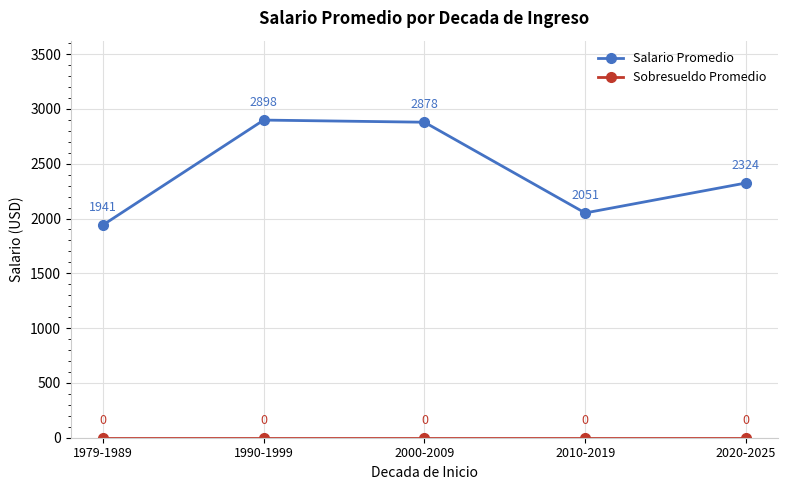

At how many categories does at least one series exceed 779?

5